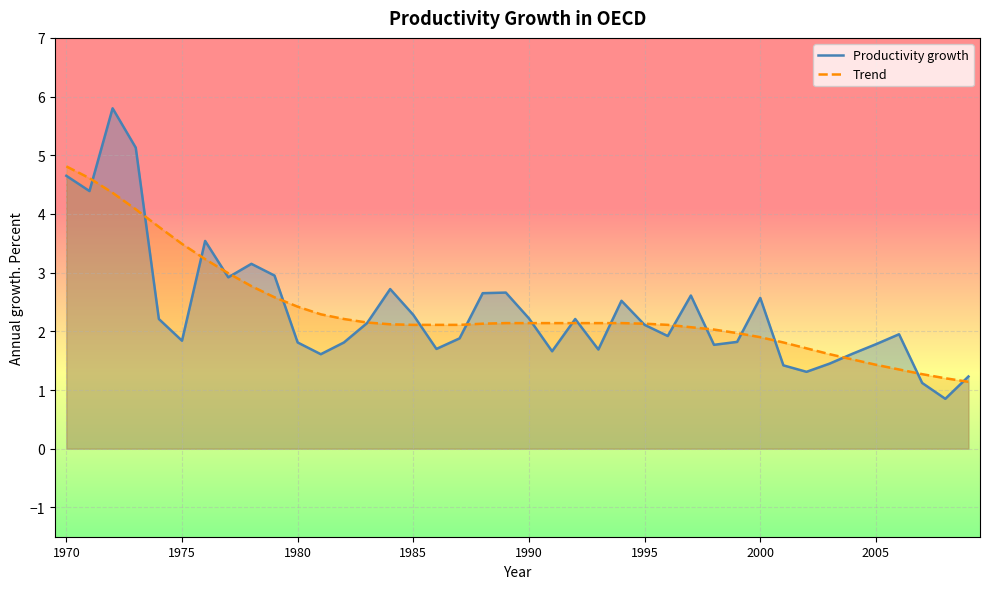

True or false: Trend has a value of 1.8 at 31.

True